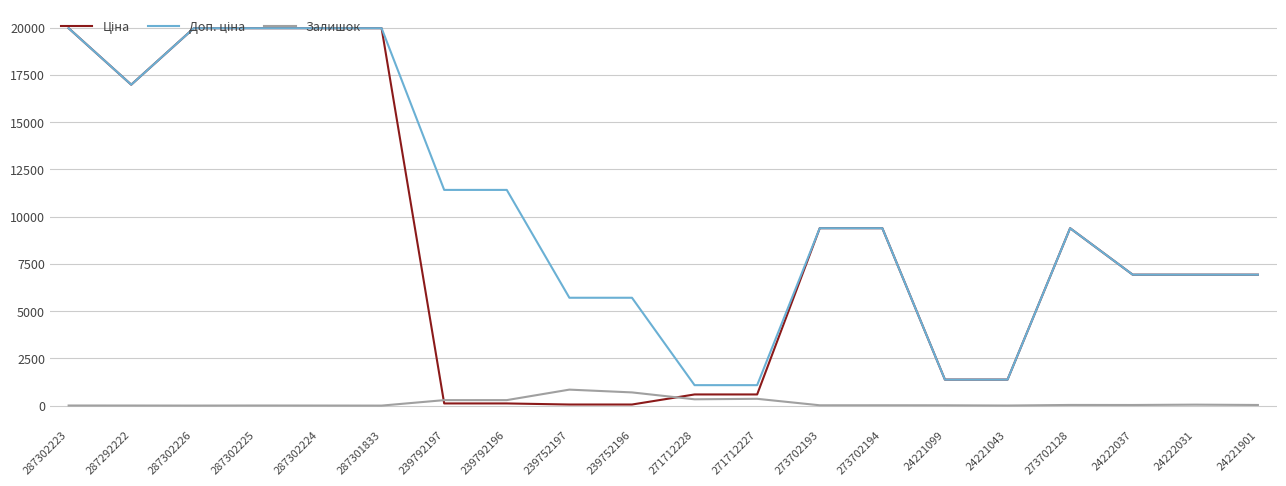

Is it true that Залишок equals 845.0 at 239752197?

True